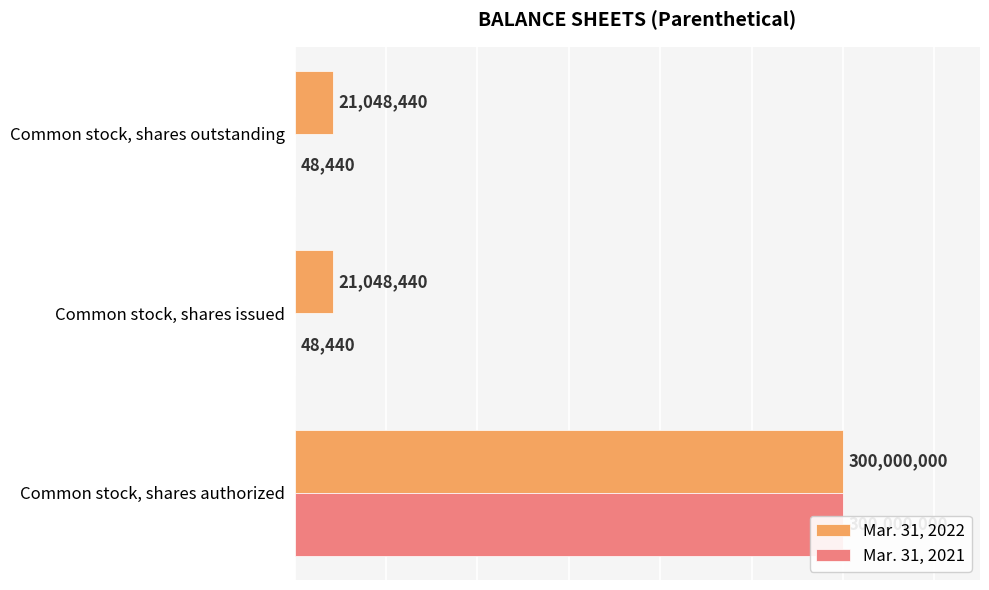

What is the difference between the maximum and second lowest values in the Mar. 31, 2021 series?

299951560